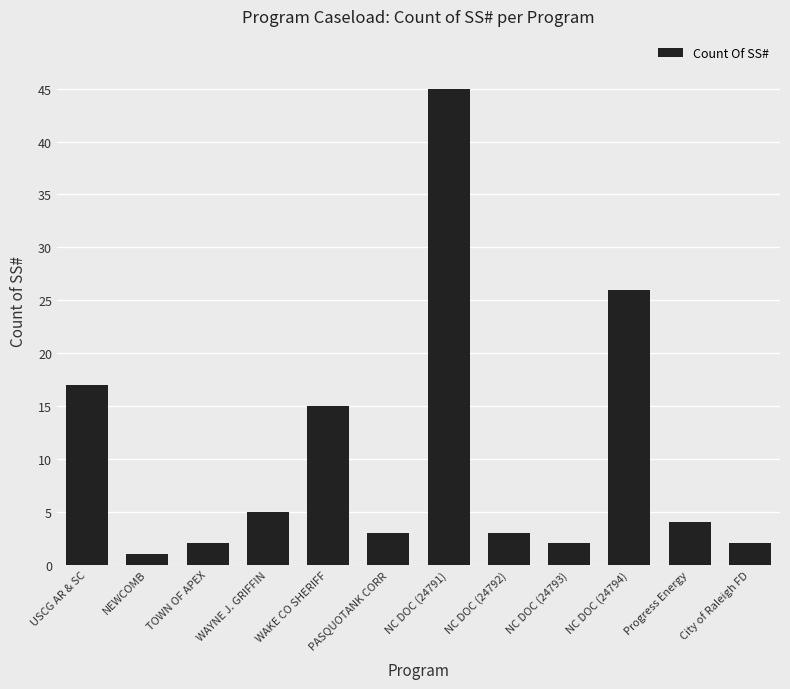

What is the sum of the values at TOWN OF APEX and NEWCOMB?

3